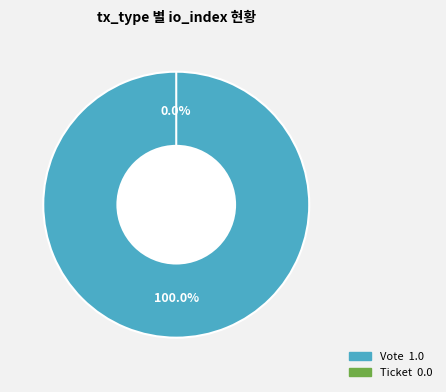

Which slice is the largest?

Vote tx